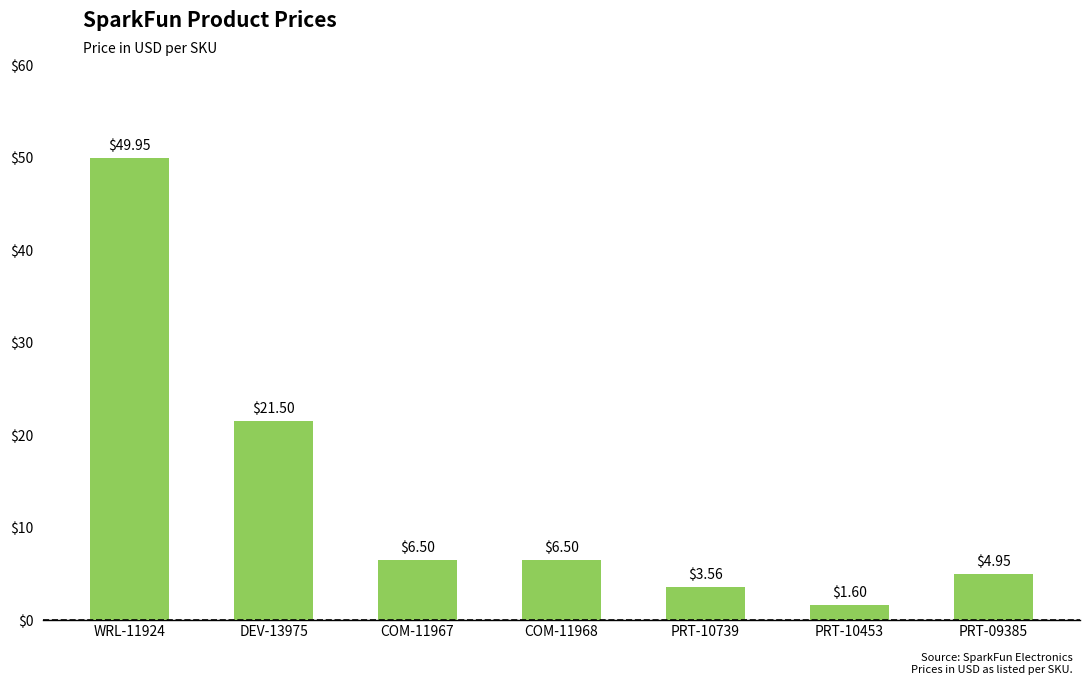

What is the maximum value shown in the chart?

50.0